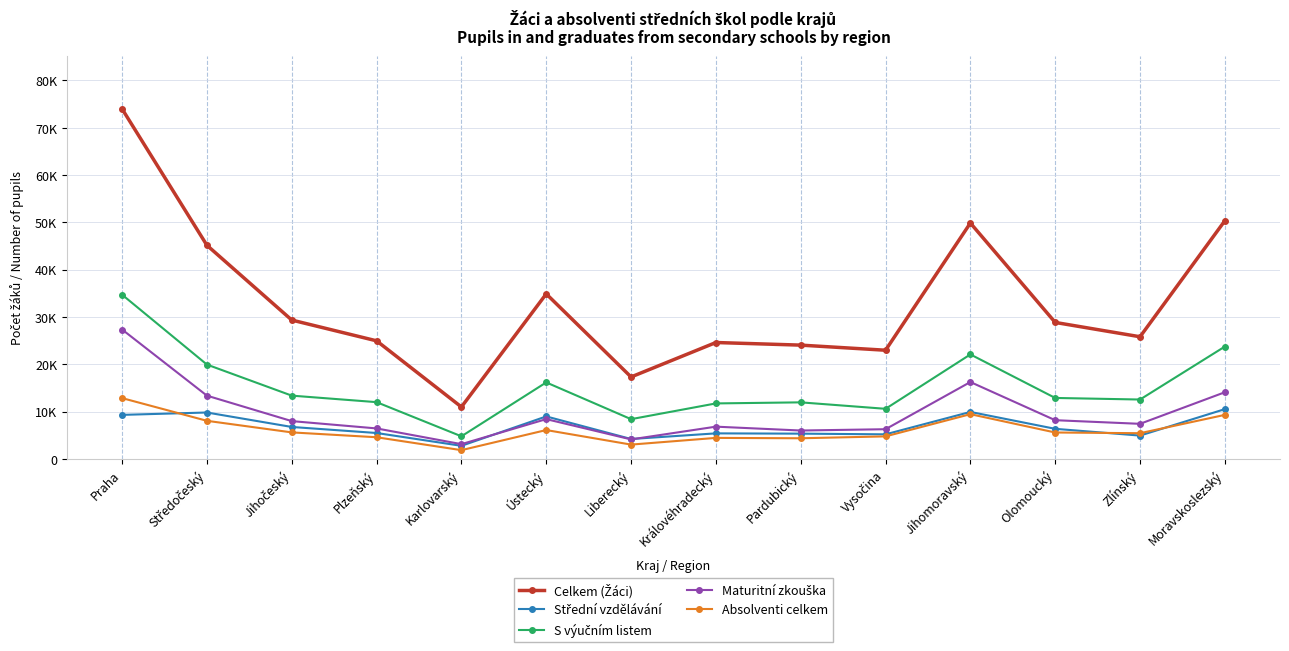

What is the difference between the highest and lowest values at Ústecký?

28782